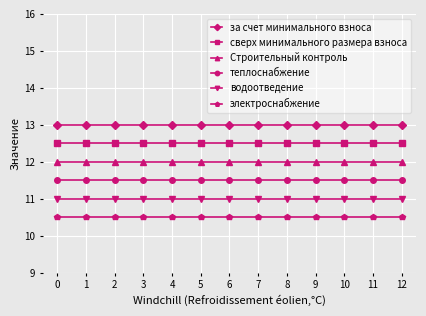

What is the total value across all series at 7?

70.5